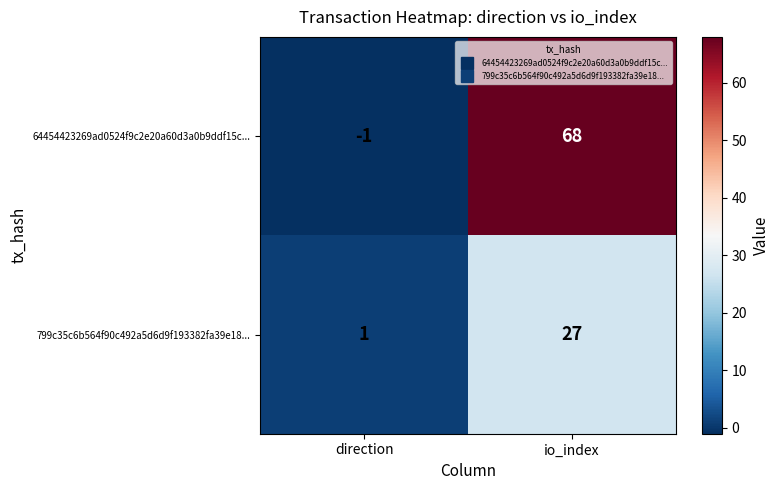

Is it true that 799c35c6b564f90c492a5d6d9f193382fa39e18... equals 27 at io_index?

True